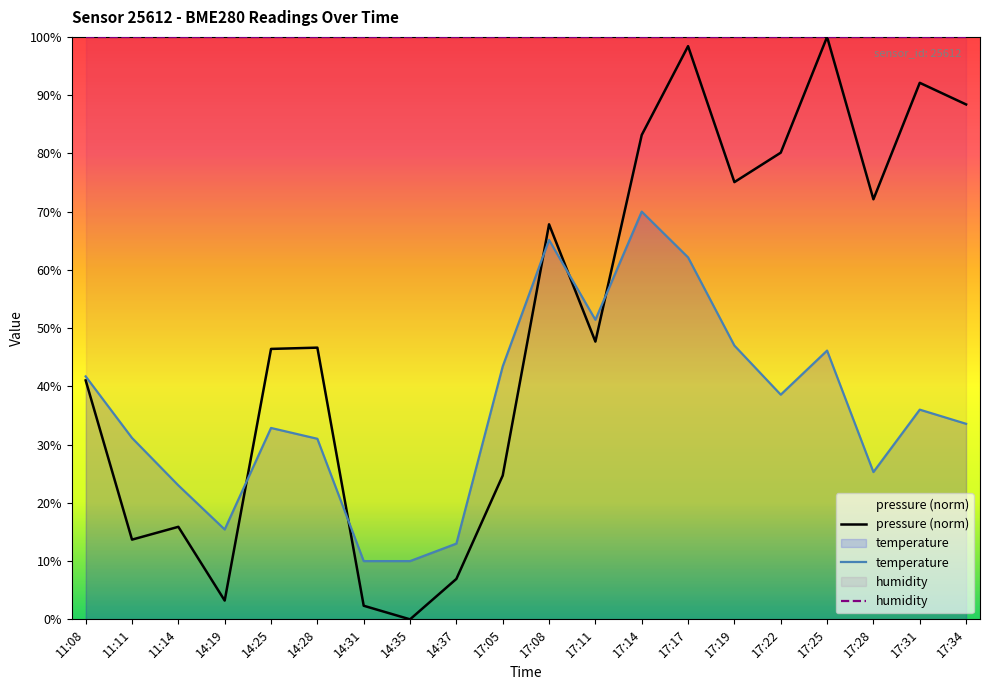

What is the total value across all series at 11:11?

144.8